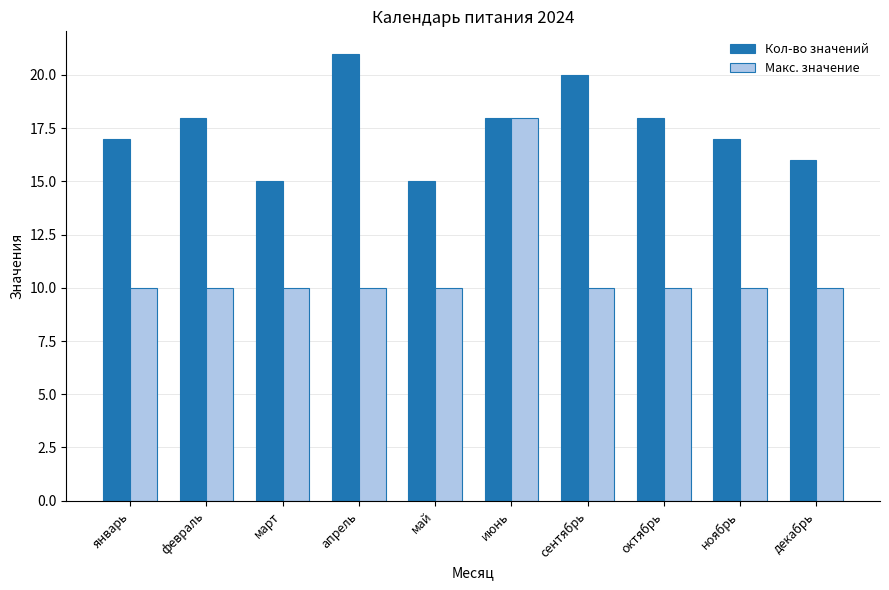

At which category is the sum across all series the highest?

июнь